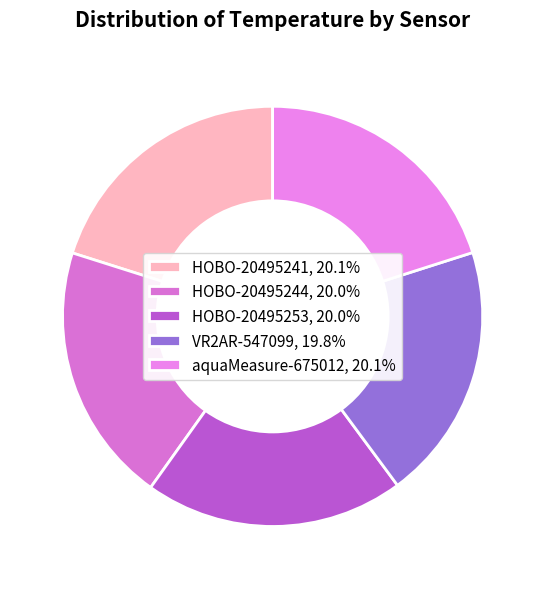

Count the number of slices in the pie.

5